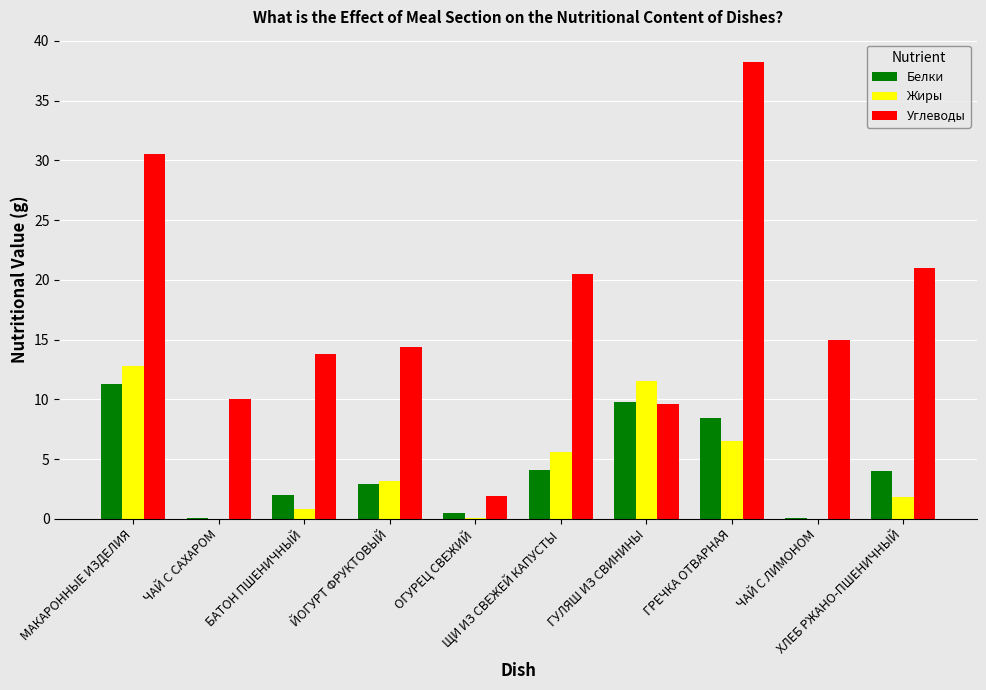

Which series has the largest total across all categories?

Углеводы